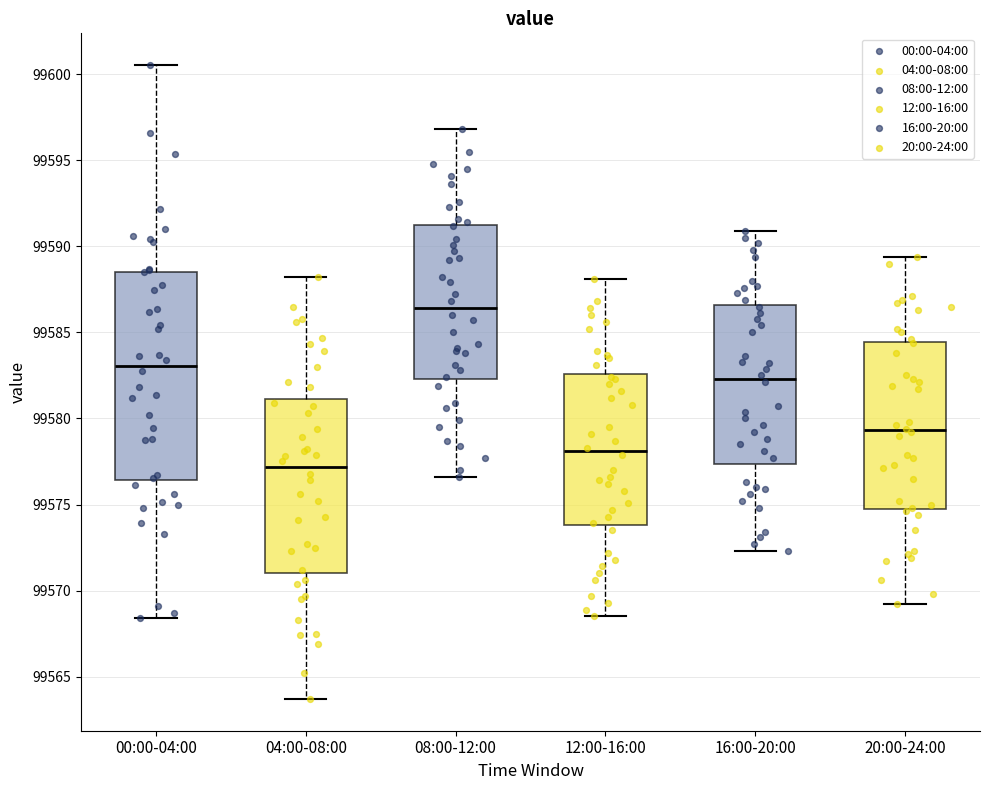

Which box's median line is the lowest?

04:00-08:00